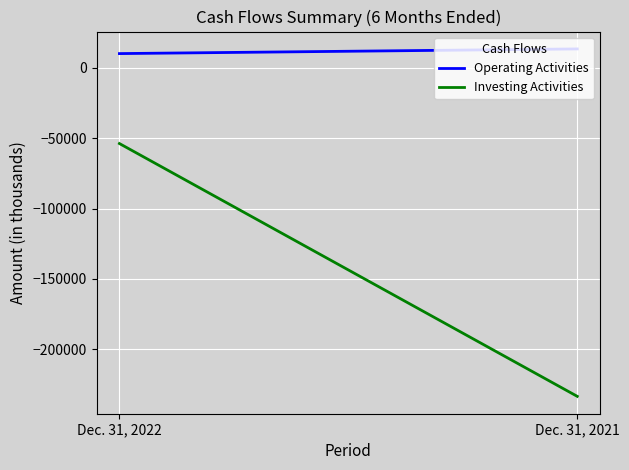

Is this an area chart (filled region under the line)?

No